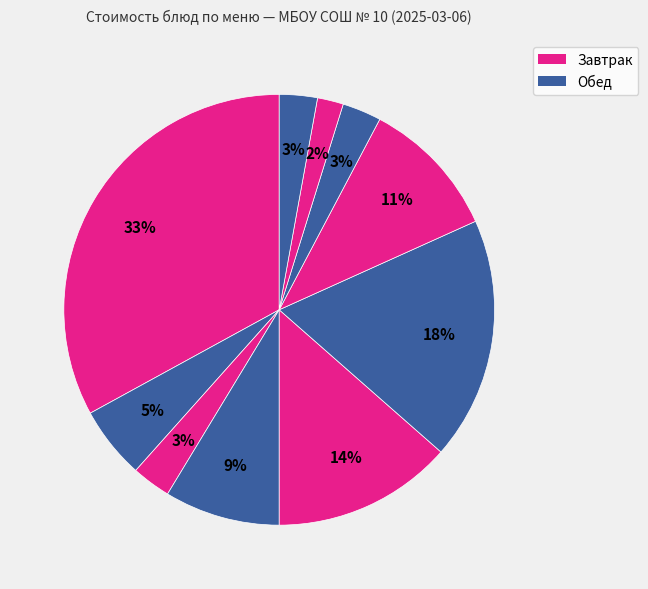

What is the largest slice in the pie chart?

Рожки с биточком